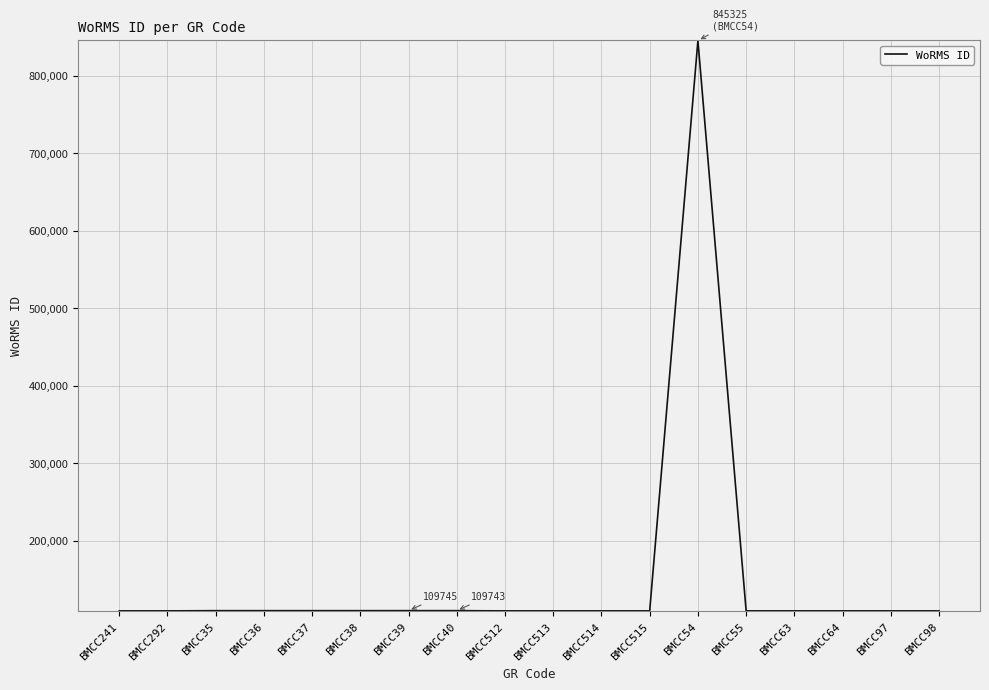

What is the maximum value shown in the chart?

845325